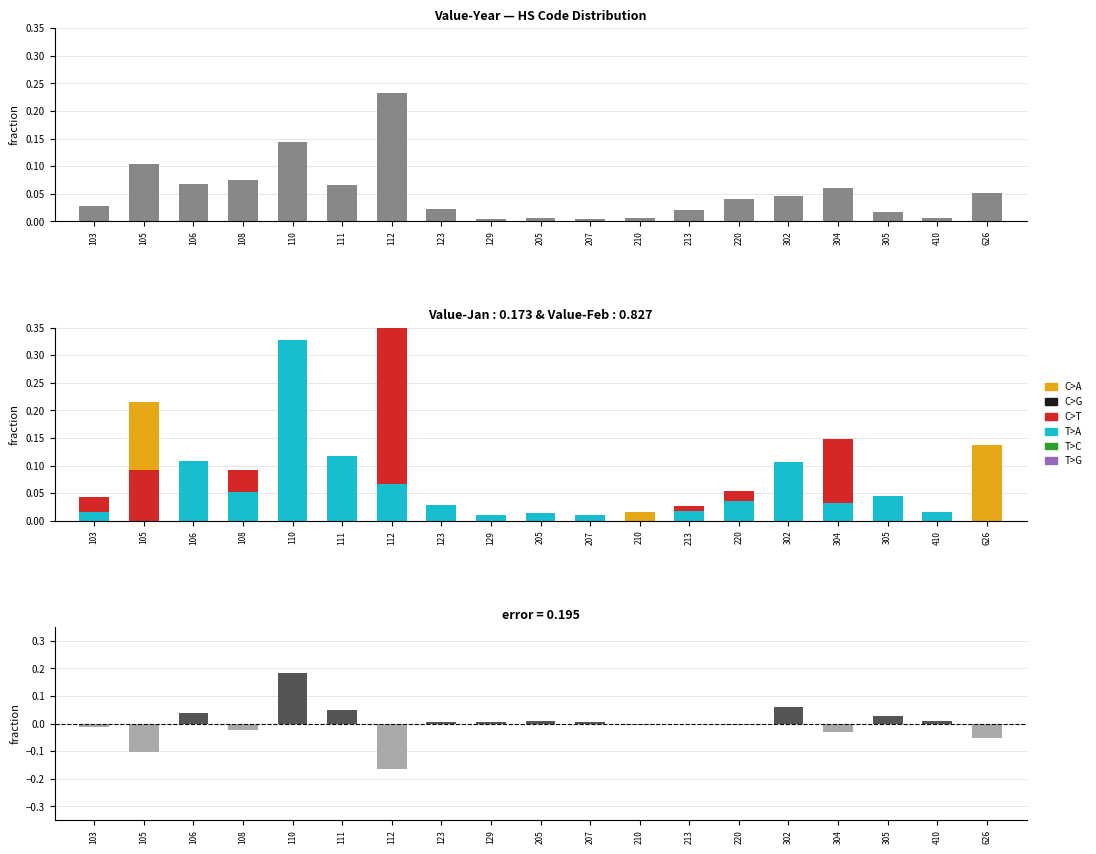

Is the value of C>G at 106 greater than the value of T>A at 123?

Yes